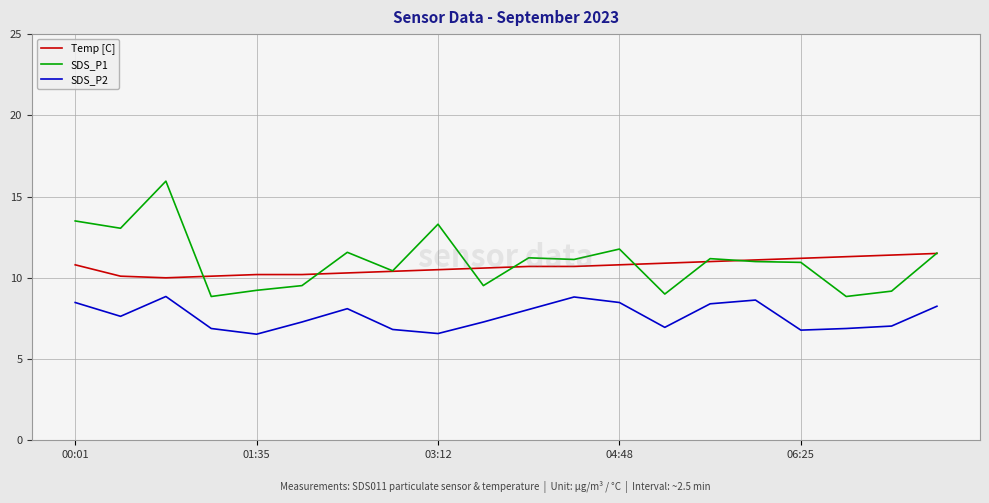

True or false: Temp [C] and SDS_P2 intersect in this chart.

False